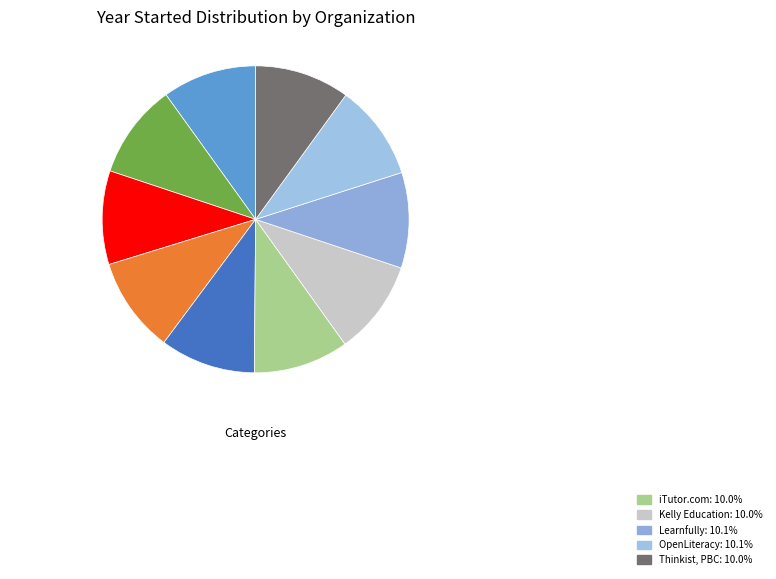

Count the number of slices in the pie.

10